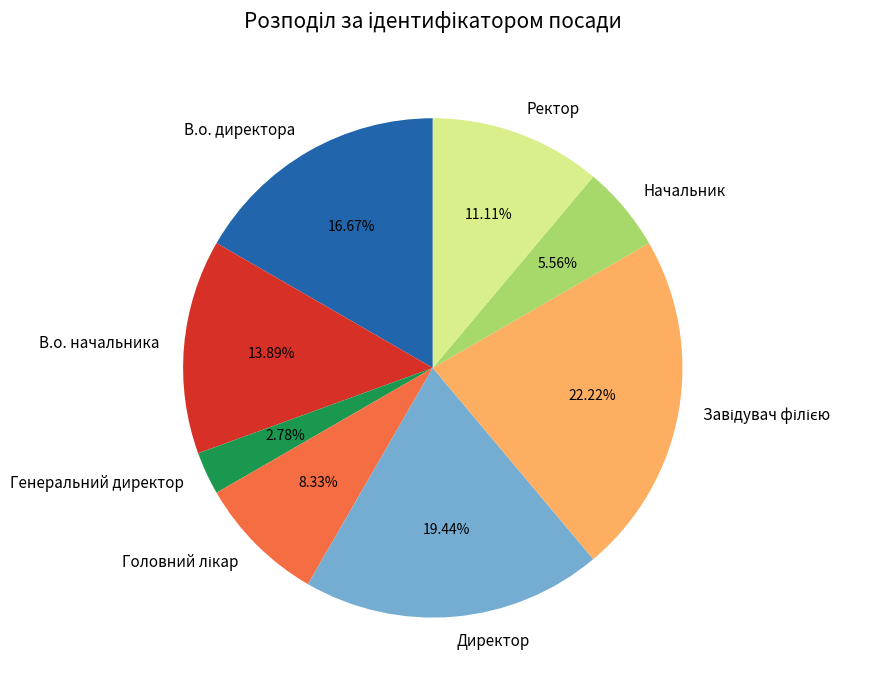

Do Директор and Начальник together represent more than half of the pie?

No